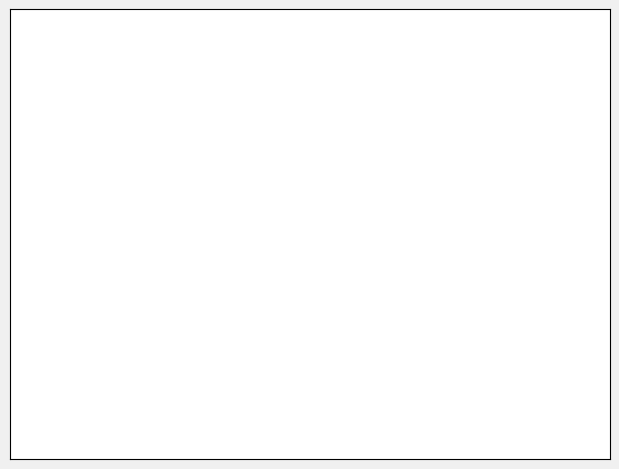

How many slices are in this pie chart?

2